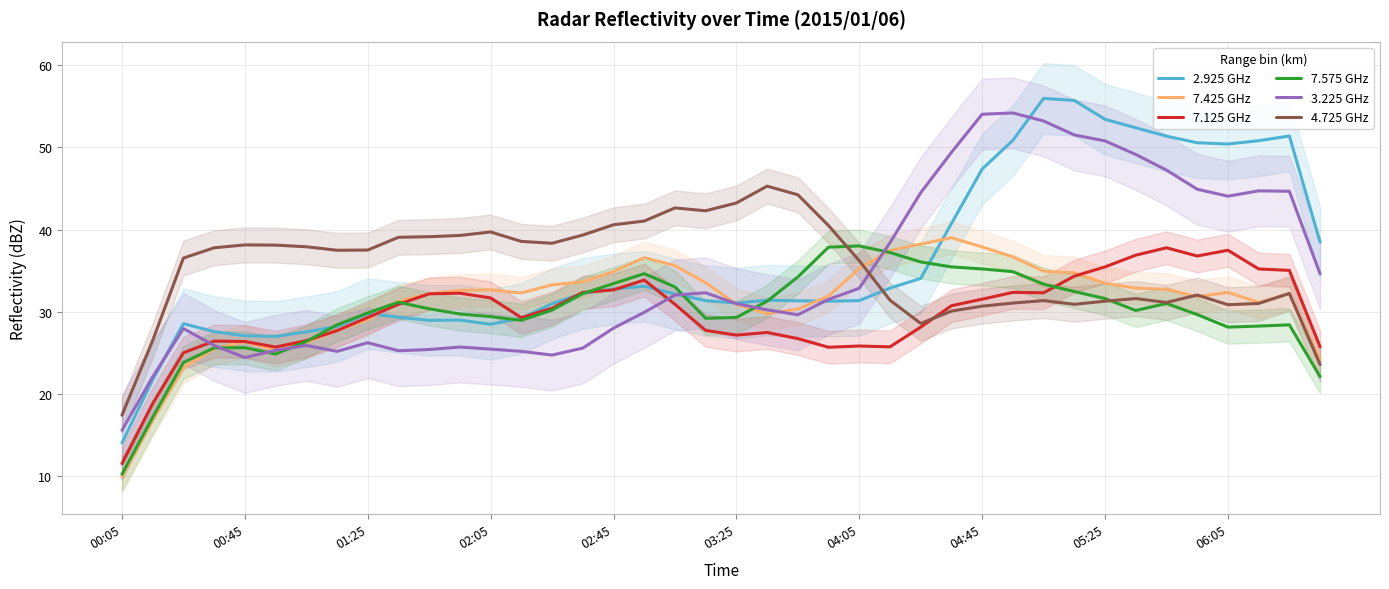

The value of 7.575 GHz at 02:05 is 17.1. True or false?

False